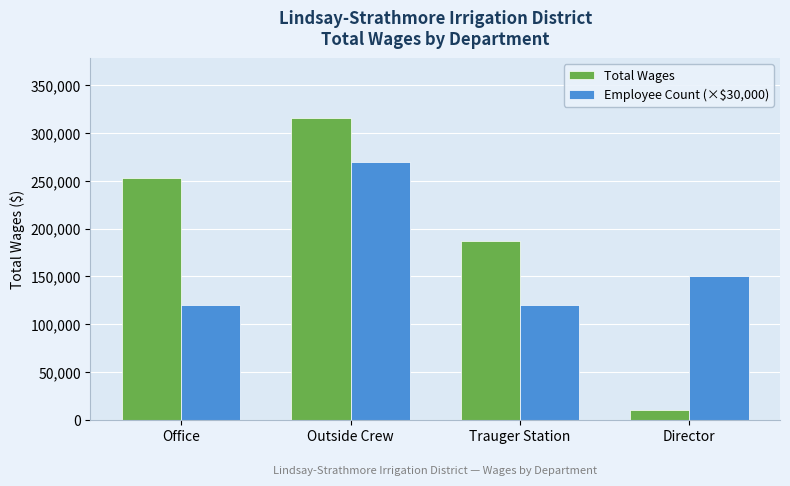

How many values in the Total Wages series are below 252845?

2